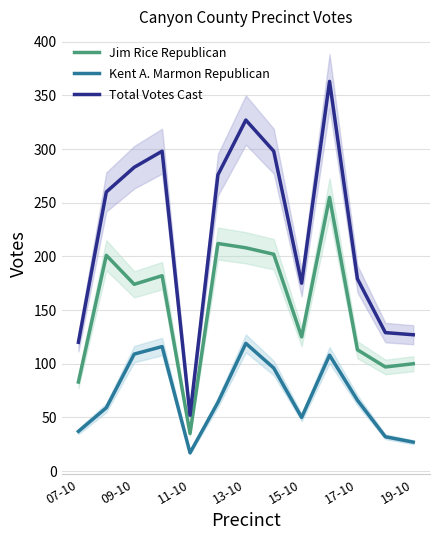

The value of Kent A. Marmon Republican at 17-10 is 24. True or false?

False